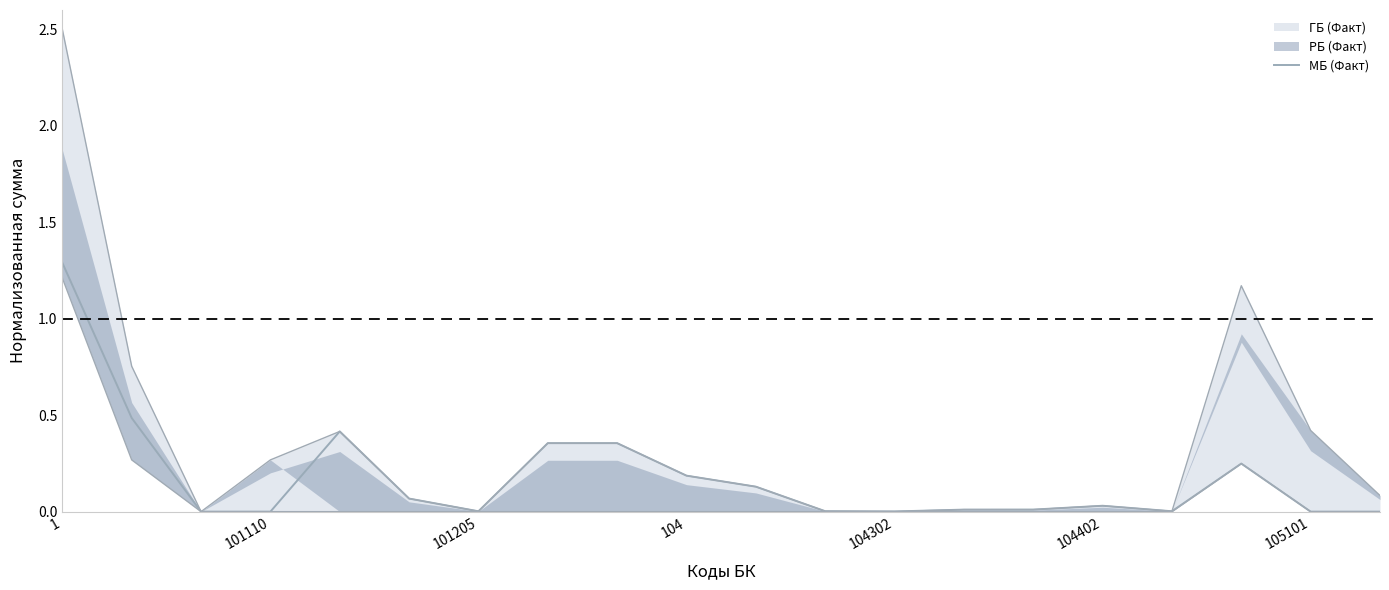

What is the maximum value for МБ (Факт)?

1.3